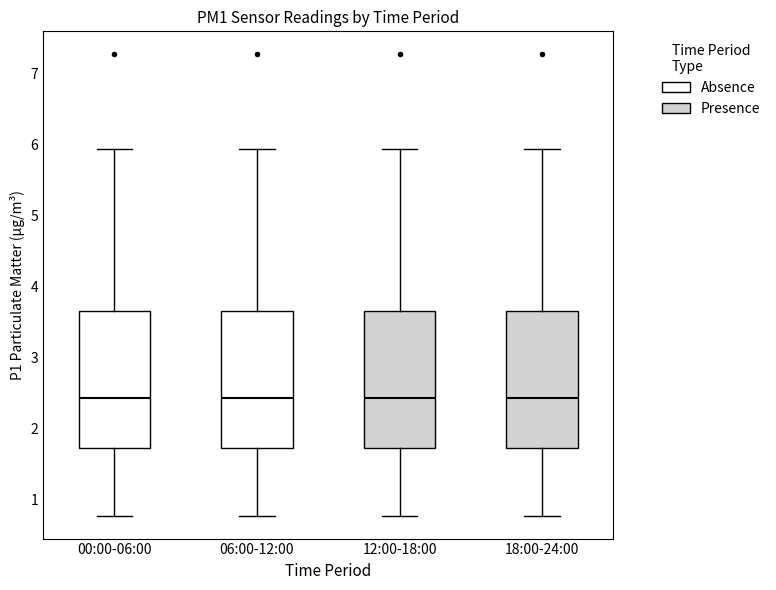

Reading left to right, read every box against the y-axis: the position of its median line, the range the box covers, and the ends of its whiskers. The values are not printed on the chart, so give them approximately, as read against the axis.

00:00-06:00: median 2.4, box 1.7 to 3.6, whiskers 0.8 to 5.9
06:00-12:00: median 2.4, box 1.7 to 3.6, whiskers 0.8 to 5.9
12:00-18:00: median 2.4, box 1.7 to 3.6, whiskers 0.8 to 5.9
18:00-24:00: median 2.4, box 1.7 to 3.6, whiskers 0.8 to 5.9